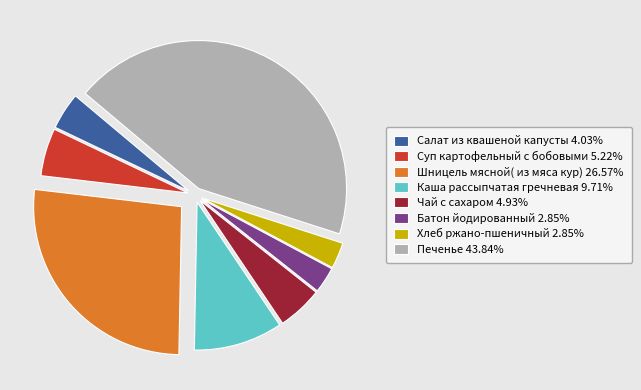

Count the number of slices in the pie.

8